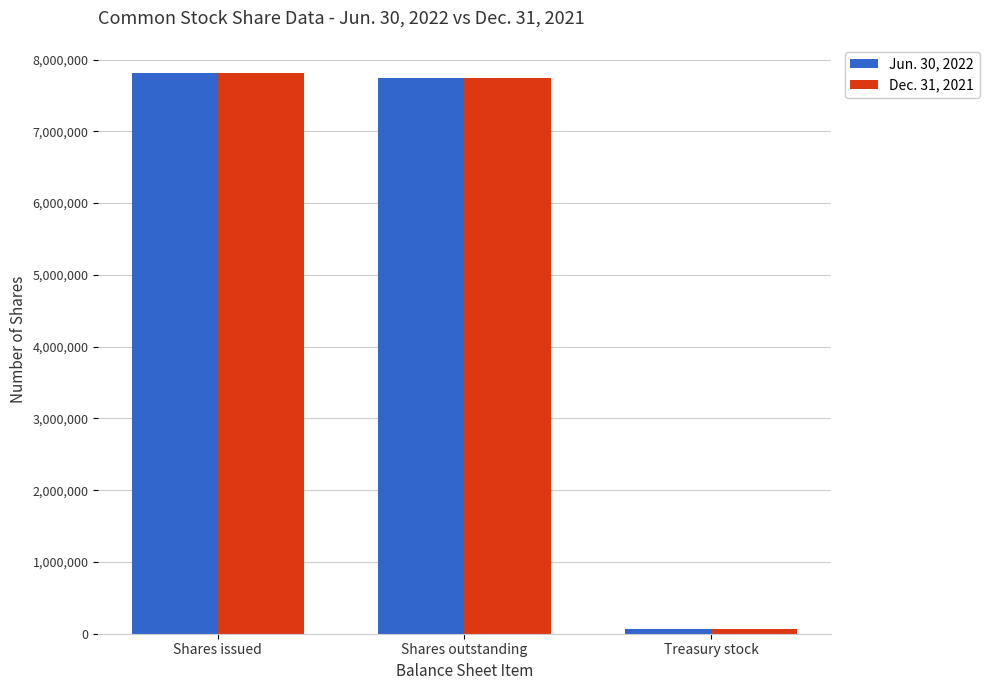

What is the spread (max minus min) of values at Shares outstanding?

5000